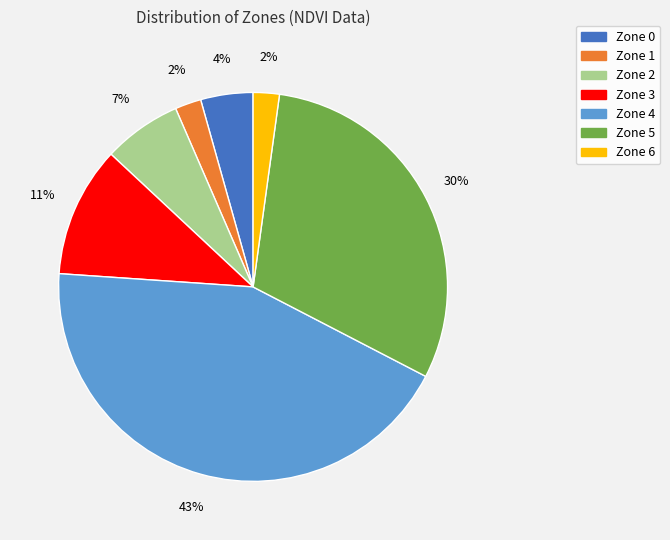

Do Zone 5 and Zone 4 together represent more than half of the pie?

Yes